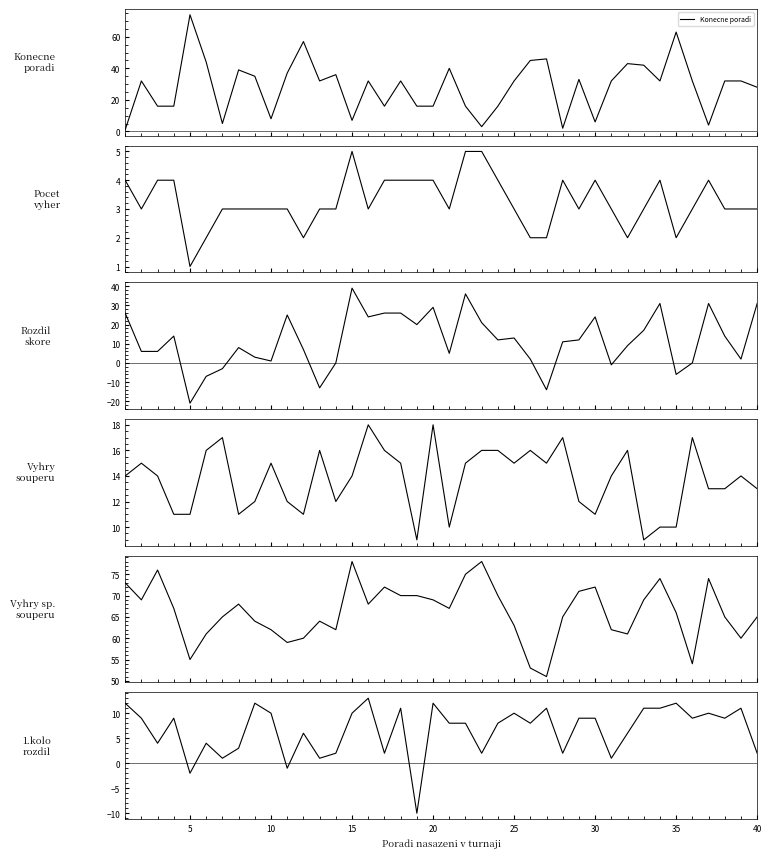

How many lines are shown in the chart?

6